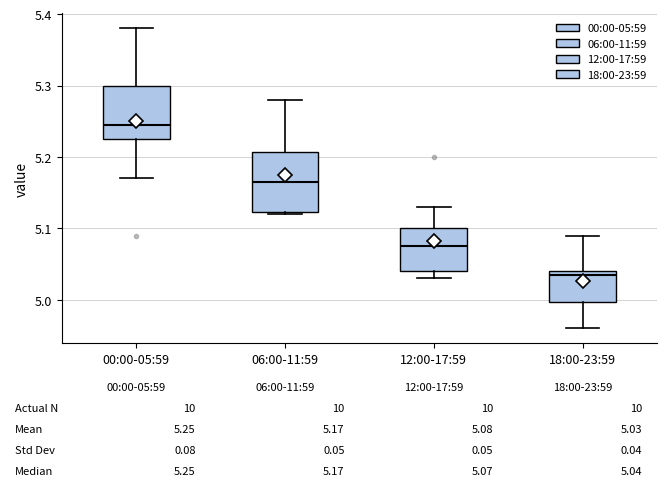

Which box's median line is the lowest?

18:00-23:59